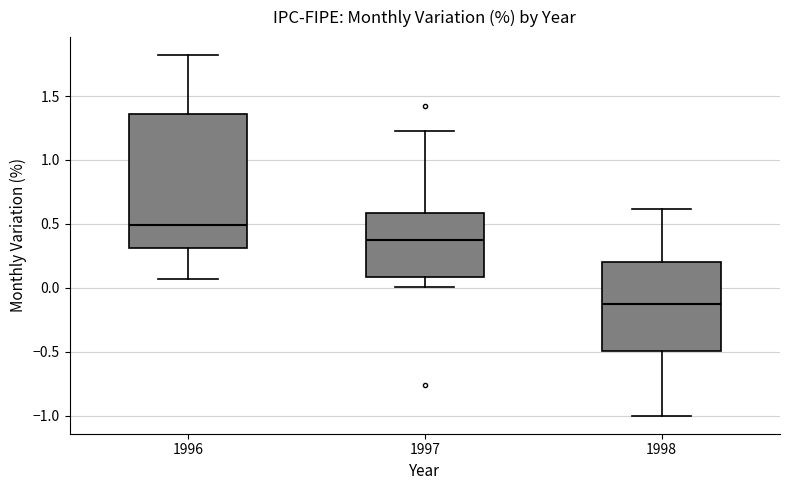

Which box has the lowest median line?

1998